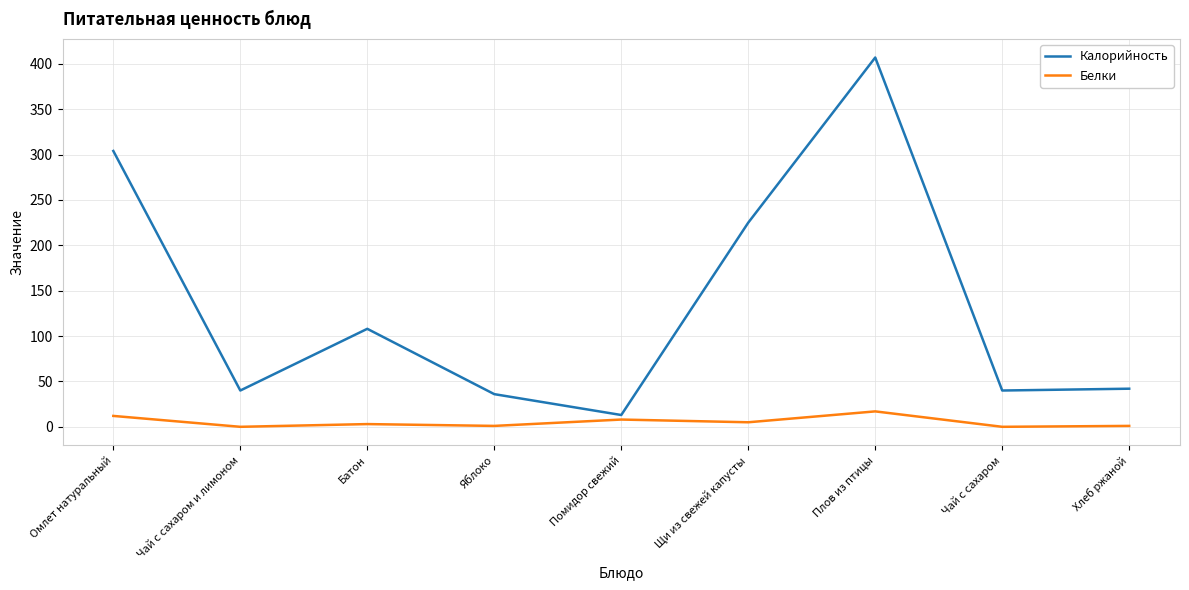

True or false: Белки and Калорийность cross at least once.

False